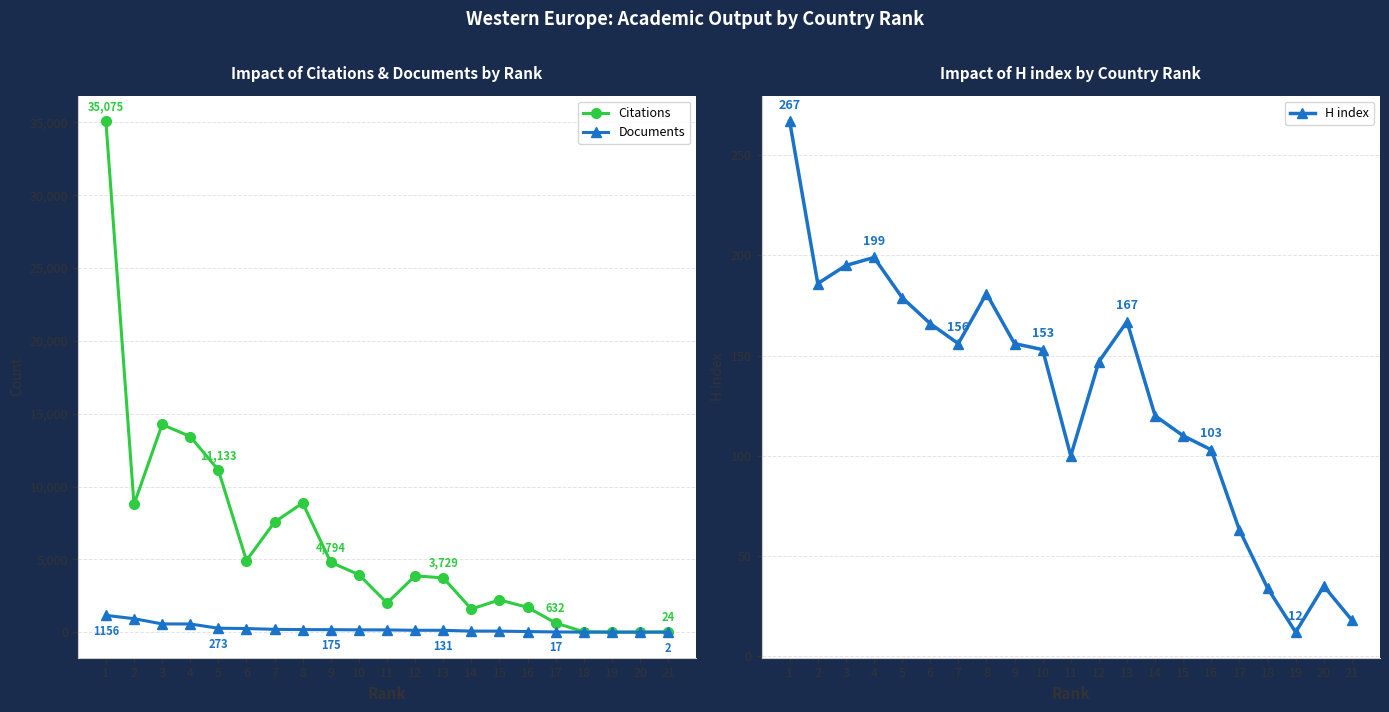

The Citations series shows 24930 at 3. True or false?

False